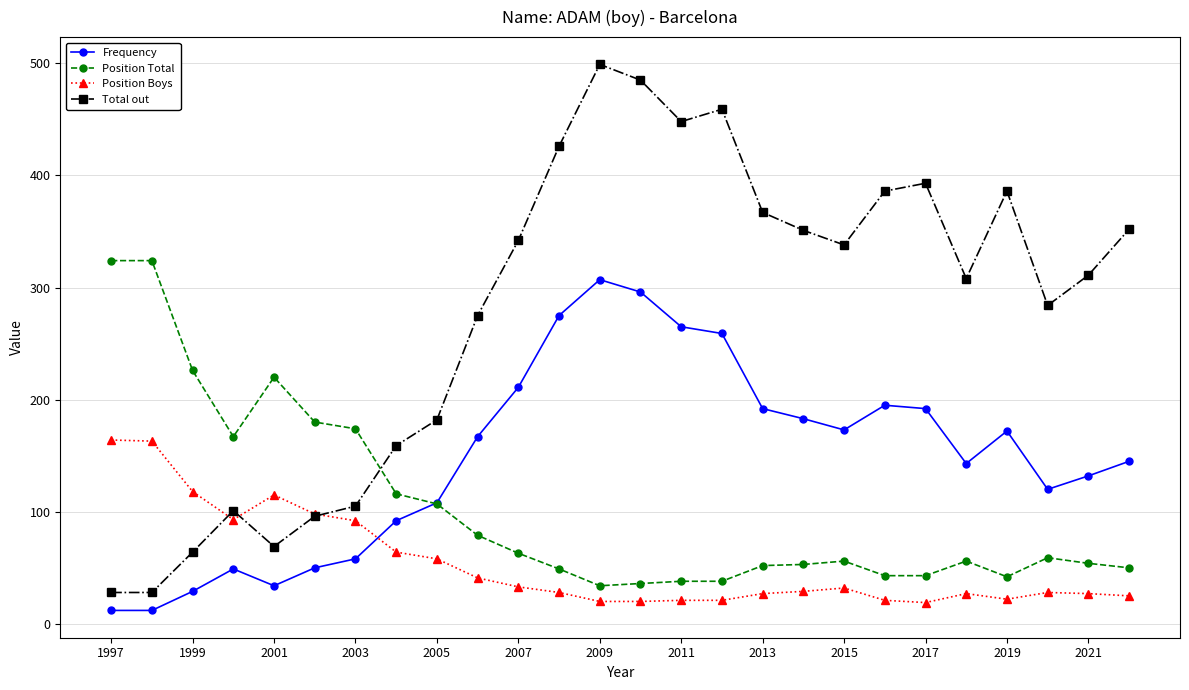

Which series has the largest total across all categories?

Total out